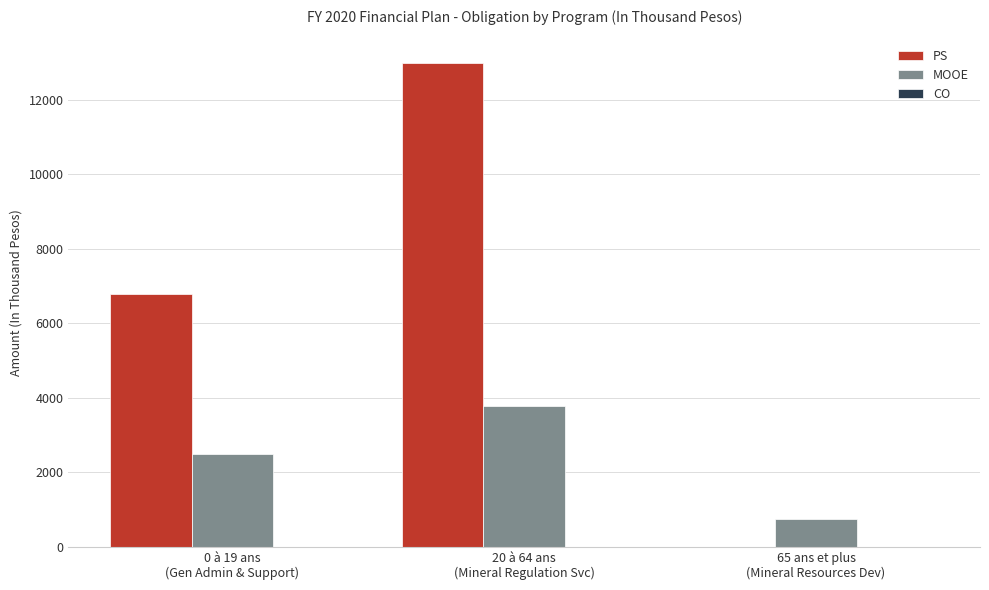

What is the sum of all MOOE values?

7045.4